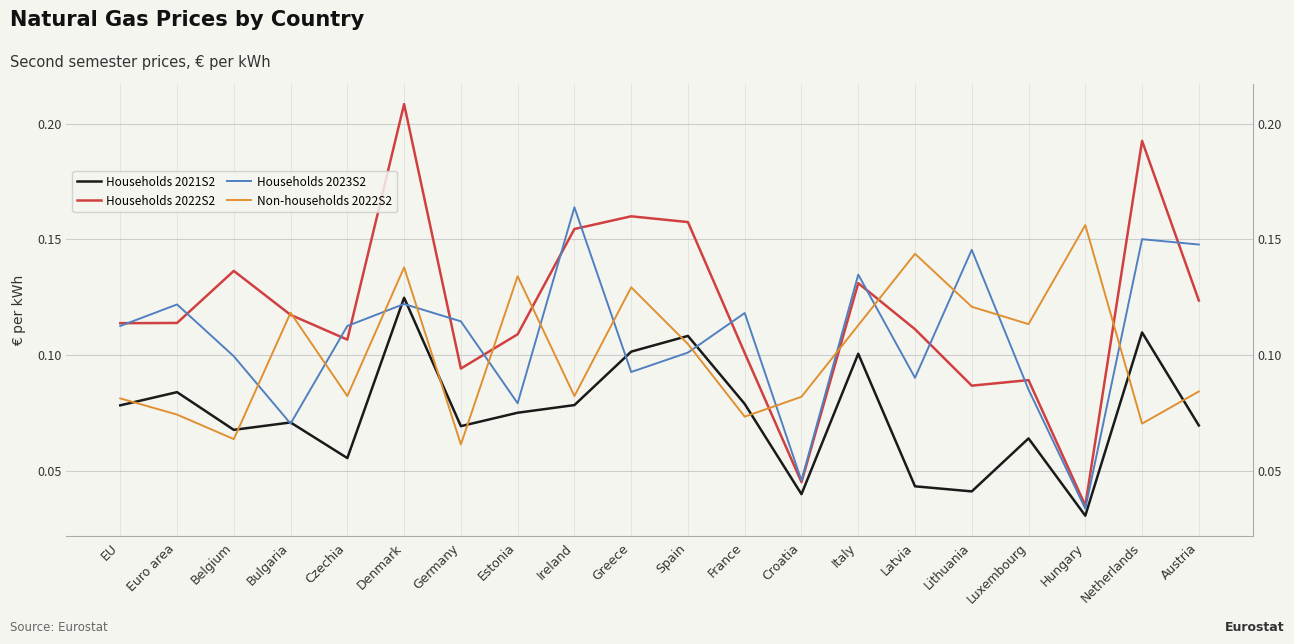

Between which two adjacent categories do Households 2022S2 and Non-households 2022S2 first intersect?

Belgium and Bulgaria